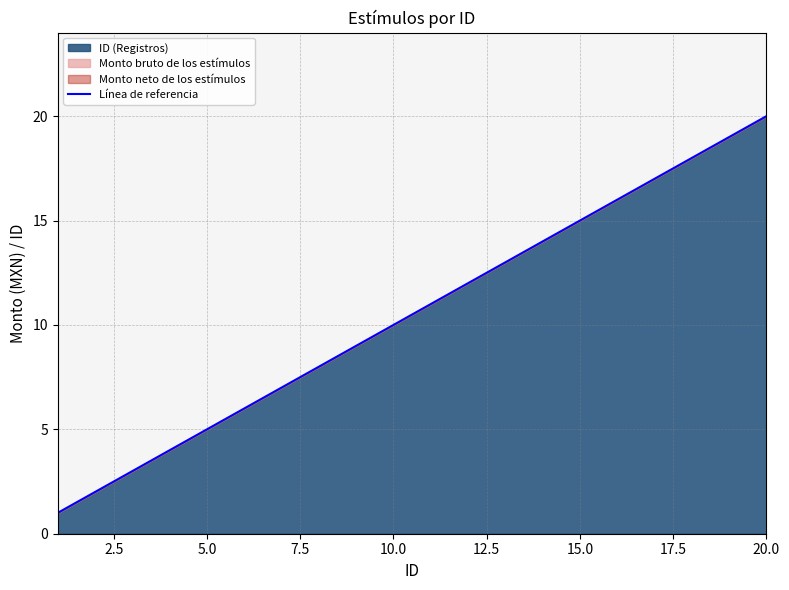

Which has a higher value, 20.0 or 15.0?

20.0